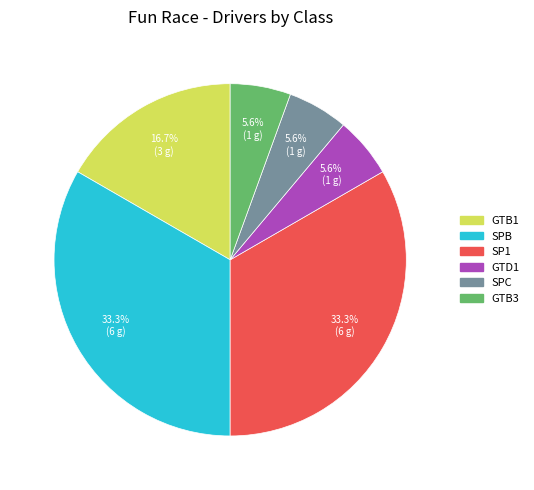

What portion of the pie excludes GTB3?

94.4%